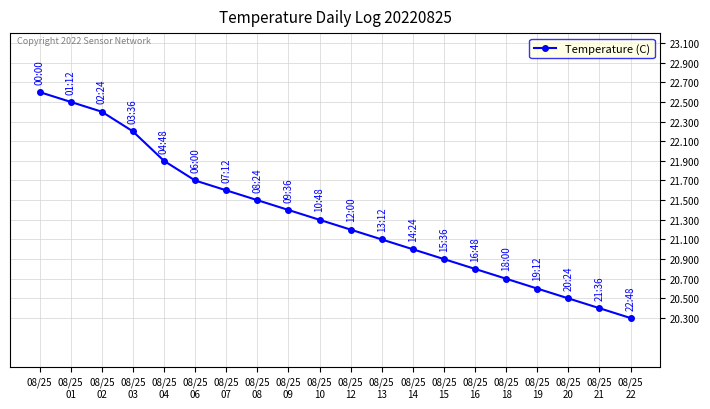

Reading right to left, what are all the values shown in this chart?

20.3	20.4	20.5	20.6	20.7	20.8	20.9	21.0	21.1	21.2	21.3	21.4	21.5	21.6	21.7	21.9	22.2	22.4	22.5	22.6